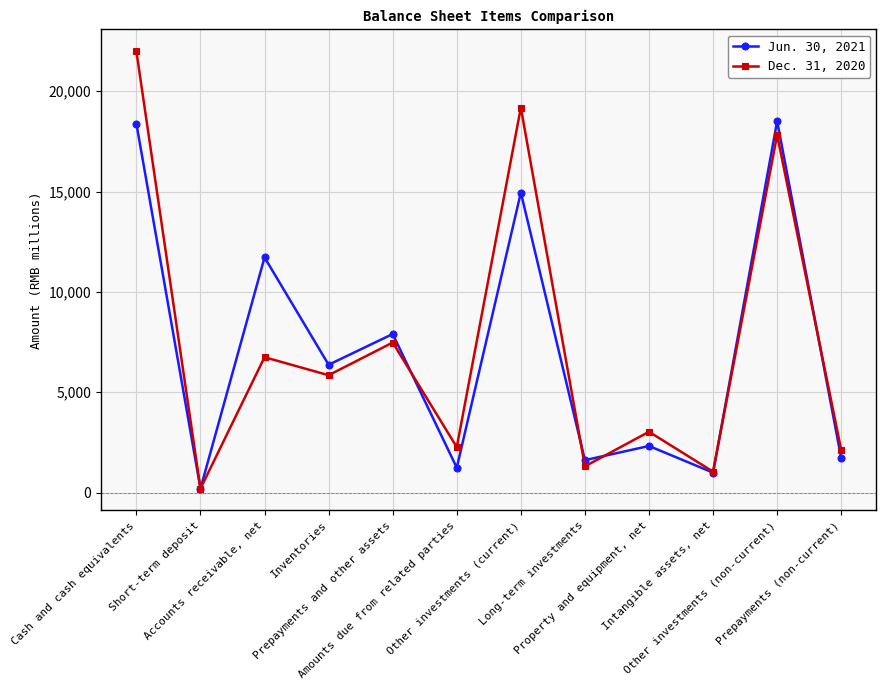

Which series has the largest range (max minus min)?

Dec. 31, 2020